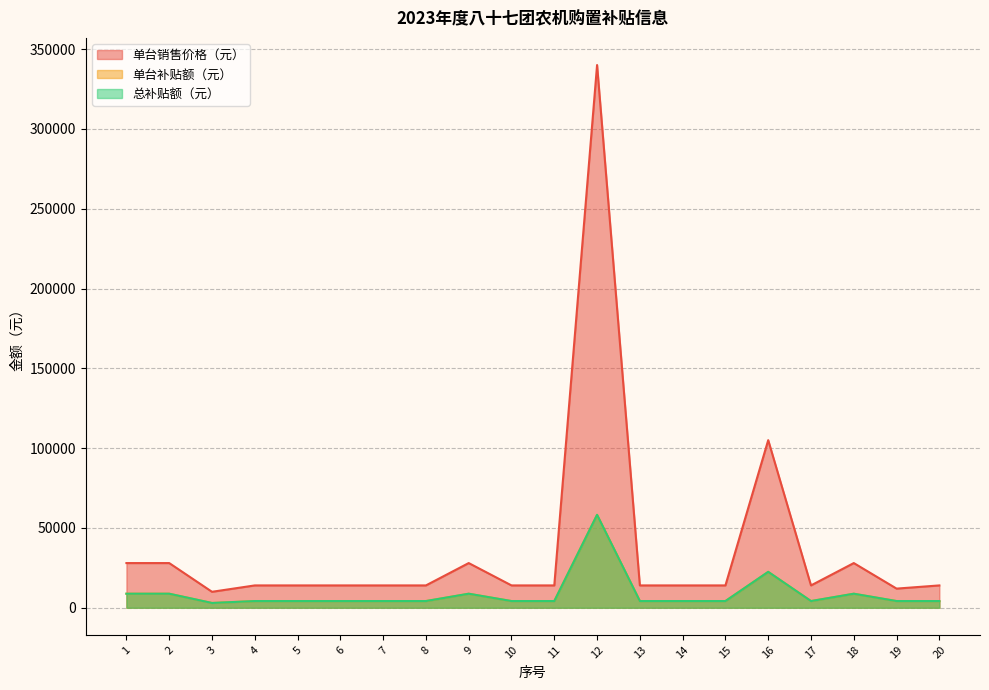

Between 4 and 13, which series saw the biggest shift?

单台销售价格（元）